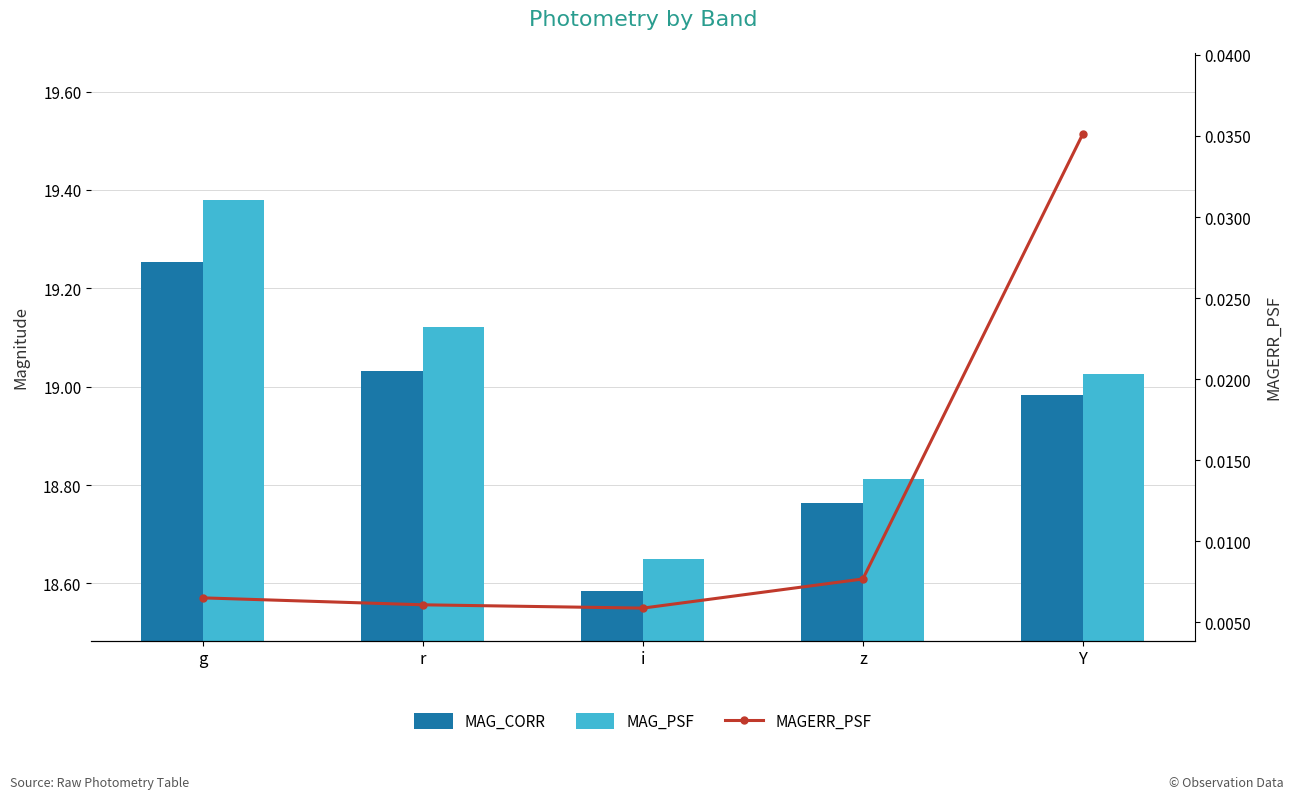

At which category is the sum across all series the highest?

g